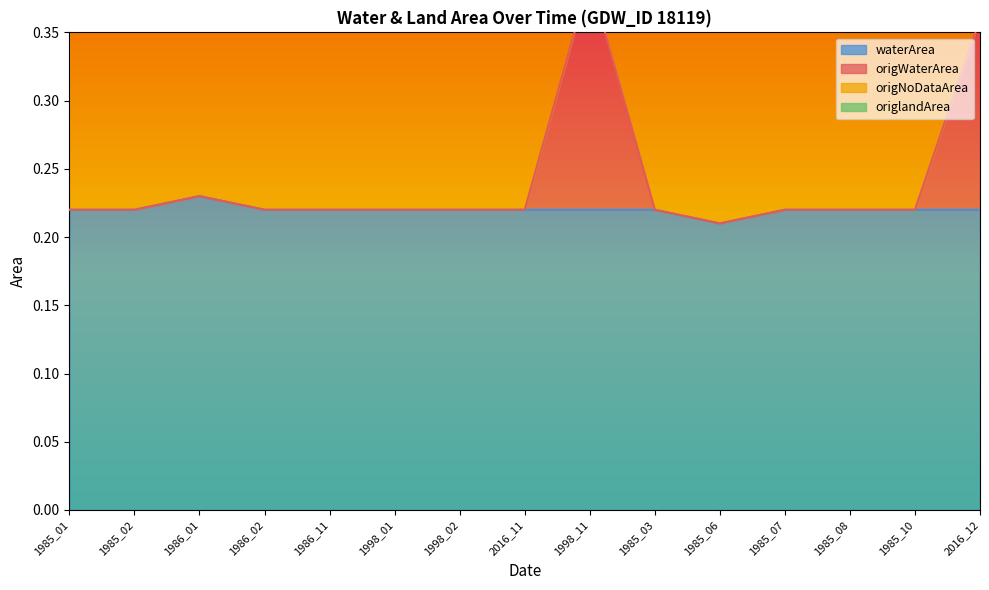

Which category has the lowest value in the waterArea series?

1985_06